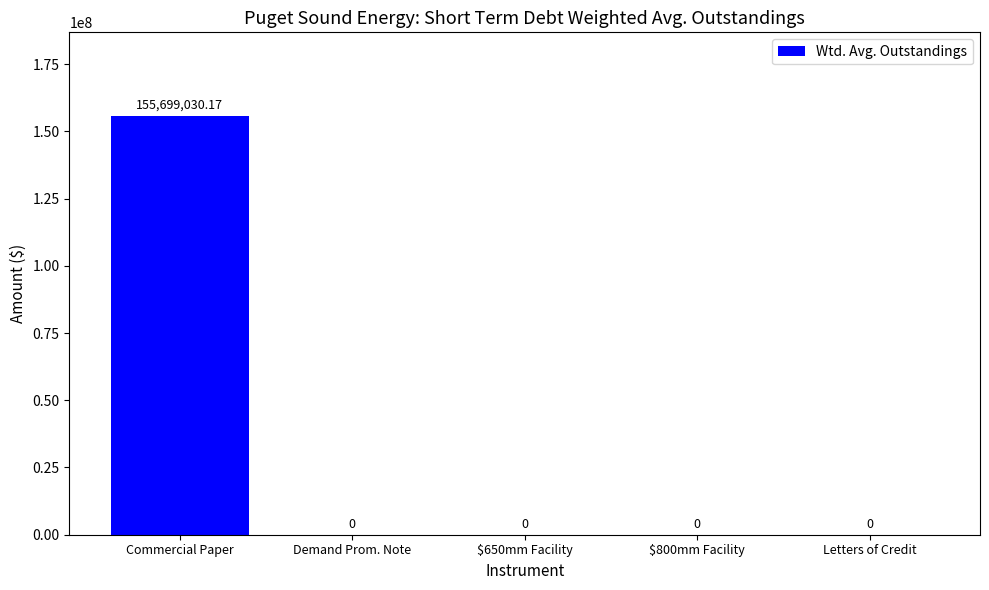

Which has a higher value, $650mm Facility or Commercial Paper?

Commercial Paper